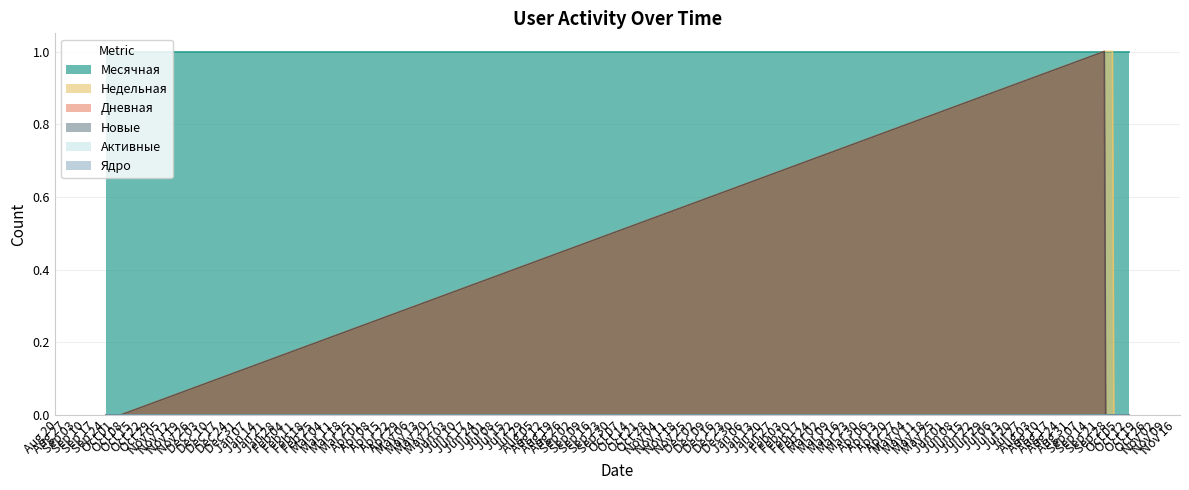

How many Дневная values are between 0 and 1?

31